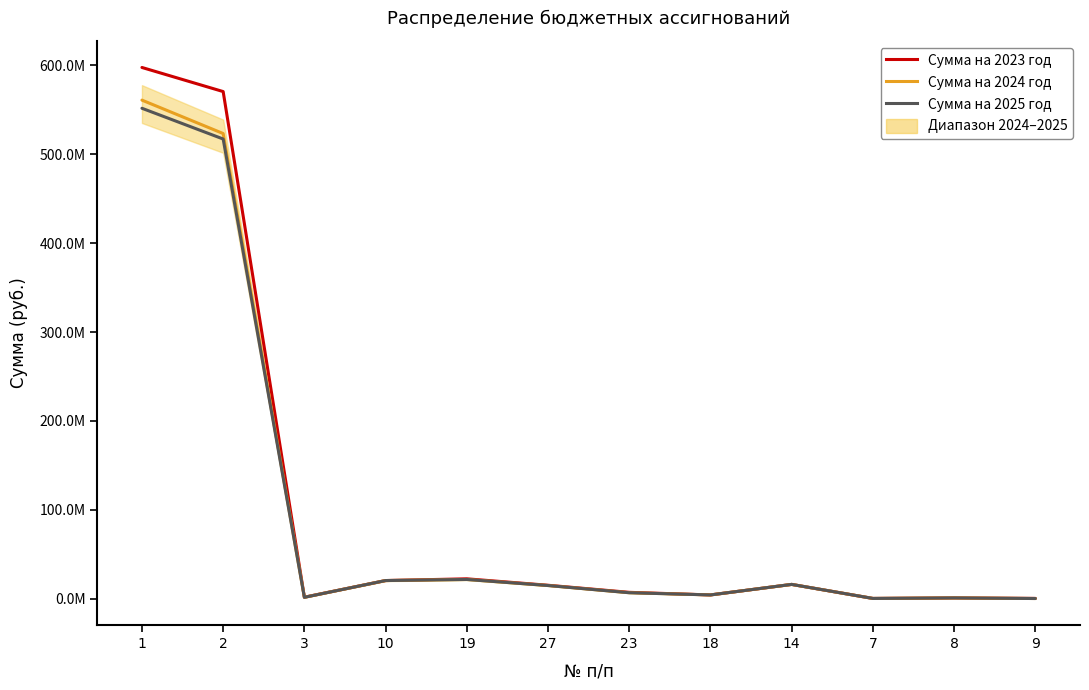

Between 18 and 2, which is larger?

2